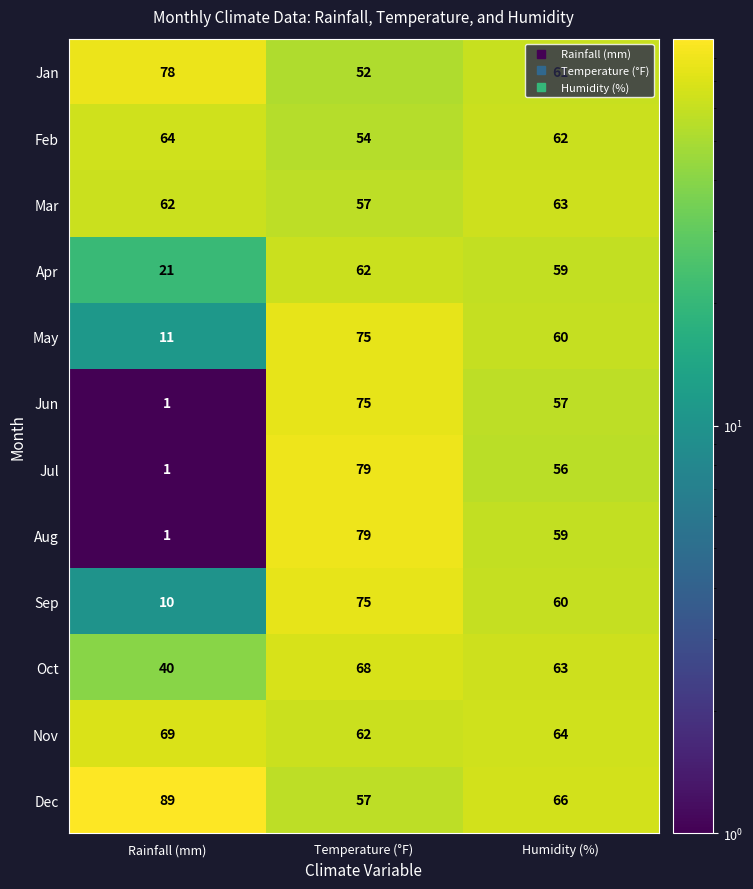

Where does the Nov series first go above 64?

Rainfall (mm)